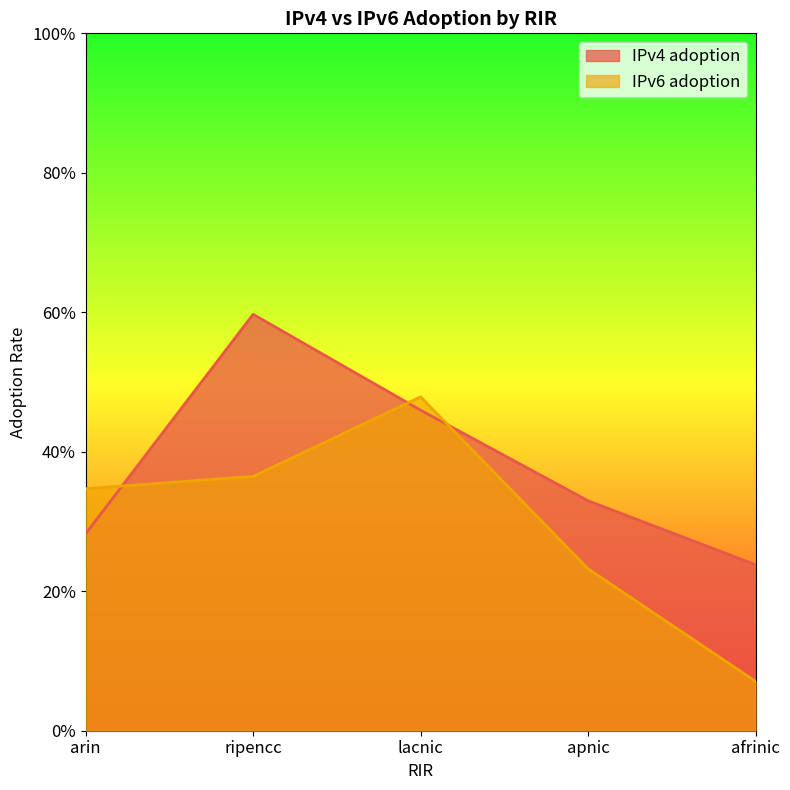

Reading right to left, list all the values displayed in this chart.

IPv4 adoption: 0.2	0.3	0.5	0.6	0.3
IPv6 adoption: 0.1	0.2	0.5	0.4	0.3